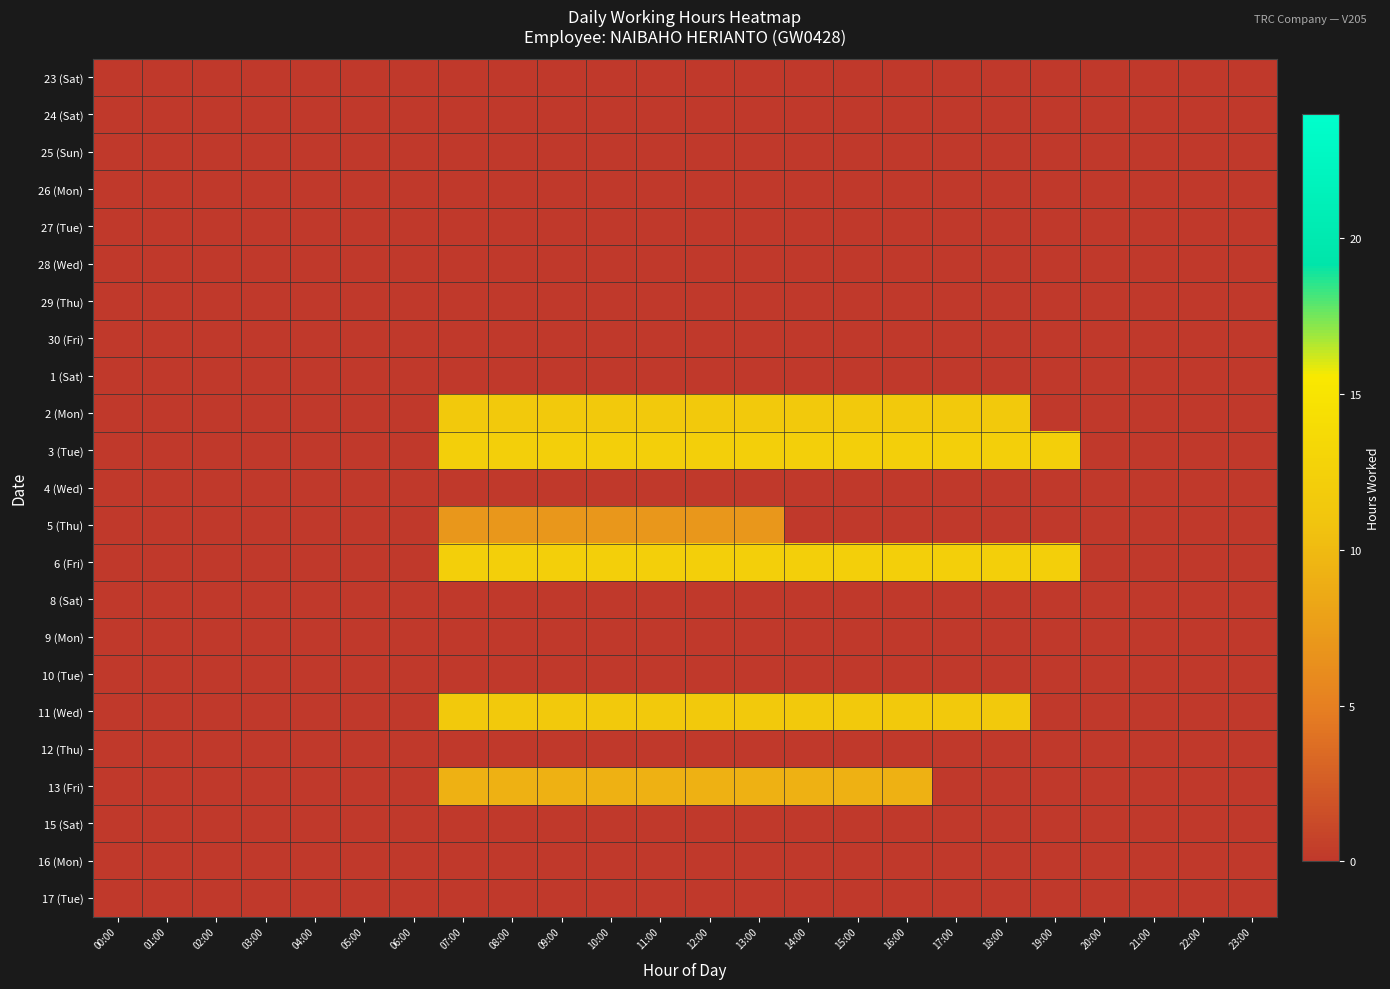

Reading left to right, list all the values displayed in this chart.

23 (Sat): 00:00=0.0	01:00=0.0	02:00=0.0	03:00=0.0	04:00=0.0	05:00=0.0	06:00=0.0	07:00=0.0	08:00=0.0	09:00=0.0	10:00=0.0	11:00=0.0	12:00=0.0	13:00=0.0	14:00=0.0	15:00=0.0	16:00=0.0	17:00=0.0	18:00=0.0	19:00=0.0	20:00=0.0	21:00=0.0	22:00=0.0	23:00=0.0
24 (Sat): 00:00=0.0	01:00=0.0	02:00=0.0	03:00=0.0	04:00=0.0	05:00=0.0	06:00=0.0	07:00=0.0	08:00=0.0	09:00=0.0	10:00=0.0	11:00=0.0	12:00=0.0	13:00=0.0	14:00=0.0	15:00=0.0	16:00=0.0	17:00=0.0	18:00=0.0	19:00=0.0	20:00=0.0	21:00=0.0	22:00=0.0	23:00=0.0
25 (Sun): 00:00=0.0	01:00=0.0	02:00=0.0	03:00=0.0	04:00=0.0	05:00=0.0	06:00=0.0	07:00=0.0	08:00=0.0	09:00=0.0	10:00=0.0	11:00=0.0	12:00=0.0	13:00=0.0	14:00=0.0	15:00=0.0	16:00=0.0	17:00=0.0	18:00=0.0	19:00=0.0	20:00=0.0	21:00=0.0	22:00=0.0	23:00=0.0
26 (Mon): 00:00=0.0	01:00=0.0	02:00=0.0	03:00=0.0	04:00=0.0	05:00=0.0	06:00=0.0	07:00=0.0	08:00=0.0	09:00=0.0	10:00=0.0	11:00=0.0	12:00=0.0	13:00=0.0	14:00=0.0	15:00=0.0	16:00=0.0	17:00=0.0	18:00=0.0	19:00=0.0	20:00=0.0	21:00=0.0	22:00=0.0	23:00=0.0
27 (Tue): 00:00=0.0	01:00=0.0	02:00=0.0	03:00=0.0	04:00=0.0	05:00=0.0	06:00=0.0	07:00=0.0	08:00=0.0	09:00=0.0	10:00=0.0	11:00=0.0	12:00=0.0	13:00=0.0	14:00=0.0	15:00=0.0	16:00=0.0	17:00=0.0	18:00=0.0	19:00=0.0	20:00=0.0	21:00=0.0	22:00=0.0	23:00=0.0
28 (Wed): 00:00=0.0	01:00=0.0	02:00=0.0	03:00=0.0	04:00=0.0	05:00=0.0	06:00=0.0	07:00=0.0	08:00=0.0	09:00=0.0	10:00=0.0	11:00=0.0	12:00=0.0	13:00=0.0	14:00=0.0	15:00=0.0	16:00=0.0	17:00=0.0	18:00=0.0	19:00=0.0	20:00=0.0	21:00=0.0	22:00=0.0	23:00=0.0
29 (Thu): 00:00=0.0	01:00=0.0	02:00=0.0	03:00=0.0	04:00=0.0	05:00=0.0	06:00=0.0	07:00=0.0	08:00=0.0	09:00=0.0	10:00=0.0	11:00=0.0	12:00=0.0	13:00=0.0	14:00=0.0	15:00=0.0	16:00=0.0	17:00=0.0	18:00=0.0	19:00=0.0	20:00=0.0	21:00=0.0	22:00=0.0	23:00=0.0
30 (Fri): 00:00=0.0	01:00=0.0	02:00=0.0	03:00=0.0	04:00=0.0	05:00=0.0	06:00=0.0	07:00=0.0	08:00=0.0	09:00=0.0	10:00=0.0	11:00=0.0	12:00=0.0	13:00=0.0	14:00=0.0	15:00=0.0	16:00=0.0	17:00=0.0	18:00=0.0	19:00=0.0	20:00=0.0	21:00=0.0	22:00=0.0	23:00=0.0
1 (Sat): 00:00=0.0	01:00=0.0	02:00=0.0	03:00=0.0	04:00=0.0	05:00=0.0	06:00=0.0	07:00=0.0	08:00=0.0	09:00=0.0	10:00=0.0	11:00=0.0	12:00=0.0	13:00=0.0	14:00=0.0	15:00=0.0	16:00=0.0	17:00=0.0	18:00=0.0	19:00=0.0	20:00=0.0	21:00=0.0	22:00=0.0	23:00=0.0
2 (Mon): 00:00=0.0	01:00=0.0	02:00=0.0	03:00=0.0	04:00=0.0	05:00=0.0	06:00=0.0	07:00=11.5	08:00=11.5	09:00=11.5	10:00=11.5	11:00=11.5	12:00=11.5	13:00=11.5	14:00=11.5	15:00=11.5	16:00=11.5	17:00=11.5	18:00=11.5	19:00=0.0	20:00=0.0	21:00=0.0	22:00=0.0	23:00=0.0
3 (Tue): 00:00=0.0	01:00=0.0	02:00=0.0	03:00=0.0	04:00=0.0	05:00=0.0	06:00=0.0	07:00=12.3	08:00=12.3	09:00=12.3	10:00=12.3	11:00=12.3	12:00=12.3	13:00=12.3	14:00=12.3	15:00=12.3	16:00=12.3	17:00=12.3	18:00=12.3	19:00=12.3	20:00=0.0	21:00=0.0	22:00=0.0	23:00=0.0
4 (Wed): 00:00=0.0	01:00=0.0	02:00=0.0	03:00=0.0	04:00=0.0	05:00=0.0	06:00=0.0	07:00=0.0	08:00=0.0	09:00=0.0	10:00=0.0	11:00=0.0	12:00=0.0	13:00=0.0	14:00=0.0	15:00=0.0	16:00=0.0	17:00=0.0	18:00=0.0	19:00=0.0	20:00=0.0	21:00=0.0	22:00=0.0	23:00=0.0
5 (Thu): 00:00=0.0	01:00=0.0	02:00=0.0	03:00=0.0	04:00=0.0	05:00=0.0	06:00=0.0	07:00=7.0	08:00=7.0	09:00=7.0	10:00=7.0	11:00=7.0	12:00=7.0	13:00=7.0	14:00=0.0	15:00=0.0	16:00=0.0	17:00=0.0	18:00=0.0	19:00=0.0	20:00=0.0	21:00=0.0	22:00=0.0	23:00=0.0
6 (Fri): 00:00=0.0	01:00=0.0	02:00=0.0	03:00=0.0	04:00=0.0	05:00=0.0	06:00=0.0	07:00=12.2	08:00=12.2	09:00=12.2	10:00=12.2	11:00=12.2	12:00=12.2	13:00=12.2	14:00=12.2	15:00=12.2	16:00=12.2	17:00=12.2	18:00=12.2	19:00=12.2	20:00=0.0	21:00=0.0	22:00=0.0	23:00=0.0
8 (Sat): 00:00=0.0	01:00=0.0	02:00=0.0	03:00=0.0	04:00=0.0	05:00=0.0	06:00=0.0	07:00=0.0	08:00=0.0	09:00=0.0	10:00=0.0	11:00=0.0	12:00=0.0	13:00=0.0	14:00=0.0	15:00=0.0	16:00=0.0	17:00=0.0	18:00=0.0	19:00=0.0	20:00=0.0	21:00=0.0	22:00=0.0	23:00=0.0
9 (Mon): 00:00=0.0	01:00=0.0	02:00=0.0	03:00=0.0	04:00=0.0	05:00=0.0	06:00=0.0	07:00=0.0	08:00=0.0	09:00=0.0	10:00=0.0	11:00=0.0	12:00=0.0	13:00=0.0	14:00=0.0	15:00=0.0	16:00=0.0	17:00=0.0	18:00=0.0	19:00=0.0	20:00=0.0	21:00=0.0	22:00=0.0	23:00=0.0
10 (Tue): 00:00=0.0	01:00=0.0	02:00=0.0	03:00=0.0	04:00=0.0	05:00=0.0	06:00=0.0	07:00=0.0	08:00=0.0	09:00=0.0	10:00=0.0	11:00=0.0	12:00=0.0	13:00=0.0	14:00=0.0	15:00=0.0	16:00=0.0	17:00=0.0	18:00=0.0	19:00=0.0	20:00=0.0	21:00=0.0	22:00=0.0	23:00=0.0
11 (Wed): 00:00=0.0	01:00=0.0	02:00=0.0	03:00=0.0	04:00=0.0	05:00=0.0	06:00=0.0	07:00=11.5	08:00=11.5	09:00=11.5	10:00=11.5	11:00=11.5	12:00=11.5	13:00=11.5	14:00=11.5	15:00=11.5	16:00=11.5	17:00=11.5	18:00=11.5	19:00=0.0	20:00=0.0	21:00=0.0	22:00=0.0	23:00=0.0
12 (Thu): 00:00=0.0	01:00=0.0	02:00=0.0	03:00=0.0	04:00=0.0	05:00=0.0	06:00=0.0	07:00=0.0	08:00=0.0	09:00=0.0	10:00=0.0	11:00=0.0	12:00=0.0	13:00=0.0	14:00=0.0	15:00=0.0	16:00=0.0	17:00=0.0	18:00=0.0	19:00=0.0	20:00=0.0	21:00=0.0	22:00=0.0	23:00=0.0
13 (Fri): 00:00=0.0	01:00=0.0	02:00=0.0	03:00=0.0	04:00=0.0	05:00=0.0	06:00=0.0	07:00=9.3	08:00=9.3	09:00=9.3	10:00=9.3	11:00=9.3	12:00=9.3	13:00=9.3	14:00=9.3	15:00=9.3	16:00=9.3	17:00=0.0	18:00=0.0	19:00=0.0	20:00=0.0	21:00=0.0	22:00=0.0	23:00=0.0
15 (Sat): 00:00=0.0	01:00=0.0	02:00=0.0	03:00=0.0	04:00=0.0	05:00=0.0	06:00=0.0	07:00=0.0	08:00=0.0	09:00=0.0	10:00=0.0	11:00=0.0	12:00=0.0	13:00=0.0	14:00=0.0	15:00=0.0	16:00=0.0	17:00=0.0	18:00=0.0	19:00=0.0	20:00=0.0	21:00=0.0	22:00=0.0	23:00=0.0
16 (Mon): 00:00=0.0	01:00=0.0	02:00=0.0	03:00=0.0	04:00=0.0	05:00=0.0	06:00=0.0	07:00=0.0	08:00=0.0	09:00=0.0	10:00=0.0	11:00=0.0	12:00=0.0	13:00=0.0	14:00=0.0	15:00=0.0	16:00=0.0	17:00=0.0	18:00=0.0	19:00=0.0	20:00=0.0	21:00=0.0	22:00=0.0	23:00=0.0
17 (Tue): 00:00=0.0	01:00=0.0	02:00=0.0	03:00=0.0	04:00=0.0	05:00=0.0	06:00=0.0	07:00=0.0	08:00=0.0	09:00=0.0	10:00=0.0	11:00=0.0	12:00=0.0	13:00=0.0	14:00=0.0	15:00=0.0	16:00=0.0	17:00=0.0	18:00=0.0	19:00=0.0	20:00=0.0	21:00=0.0	22:00=0.0	23:00=0.0